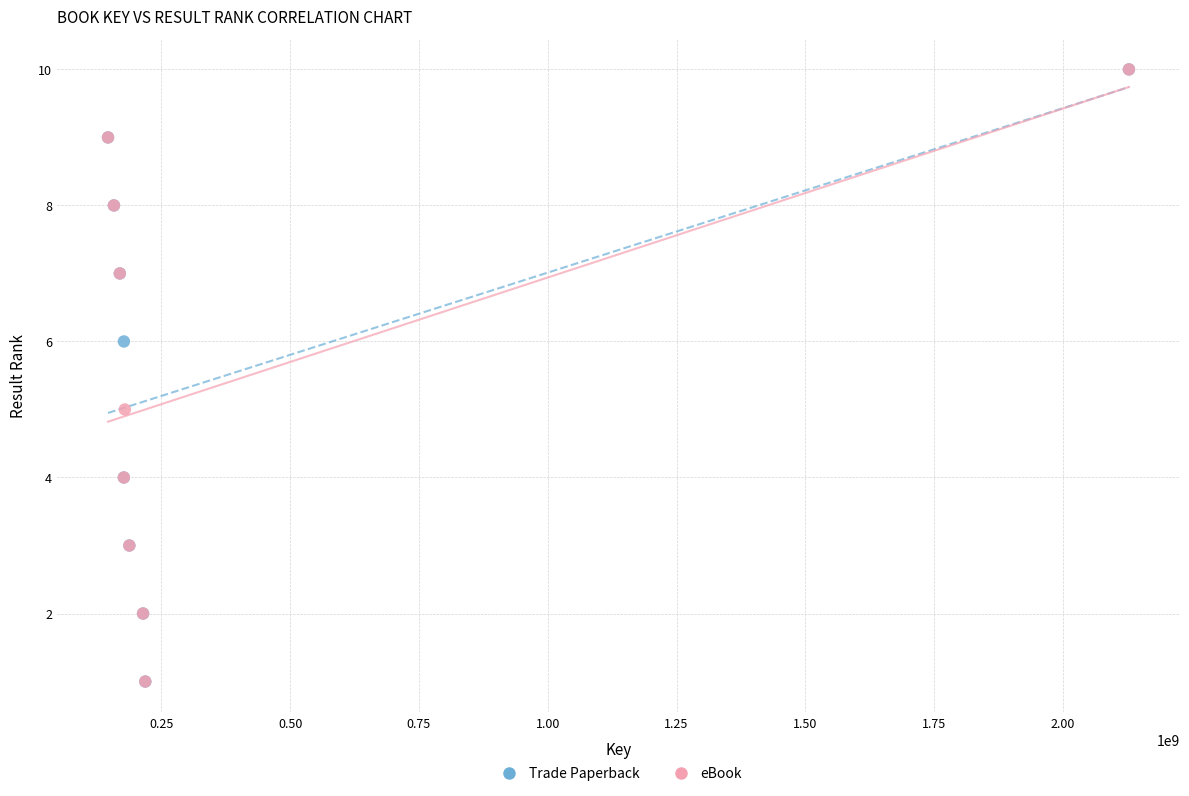

What are all the series names shown in the legend?

Trade Paperback, eBook